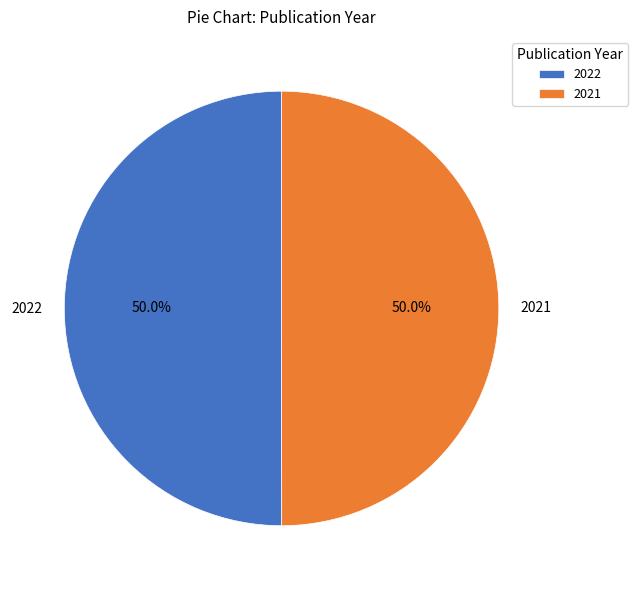

Approximately how many times larger is the value at 2021 compared to 2022?

1.0